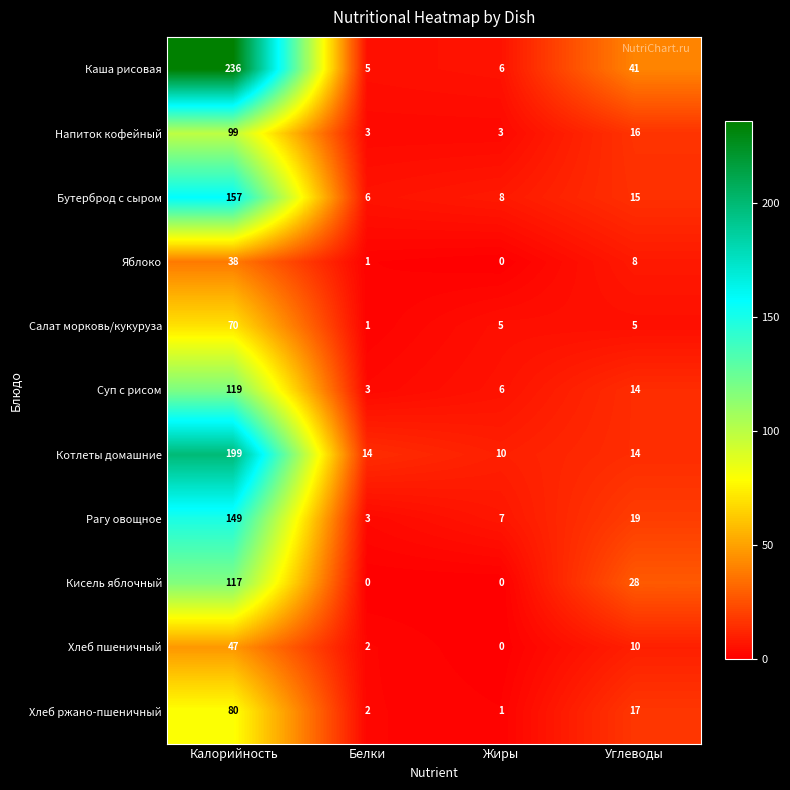

Which series has the largest total across all categories?

Каша рисовая